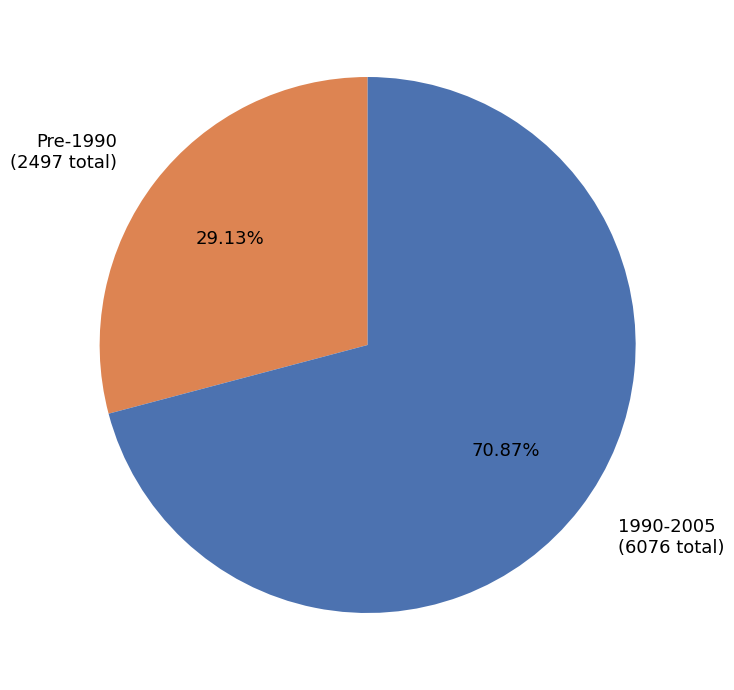

Which category has the biggest portion of the pie?

1990-2005